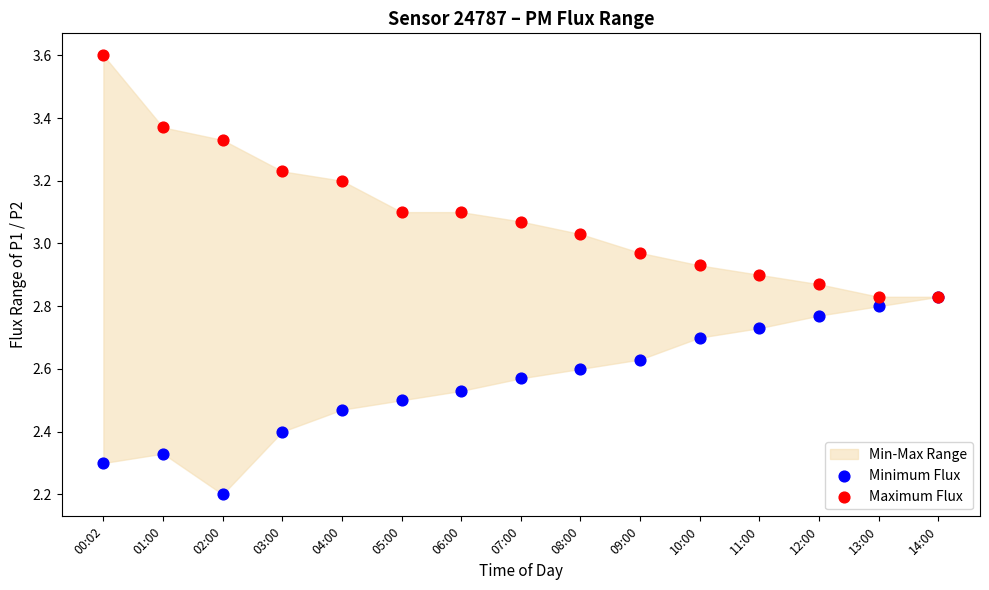

In the Minimum Flux series, what Y value is closest to 2?

2.2